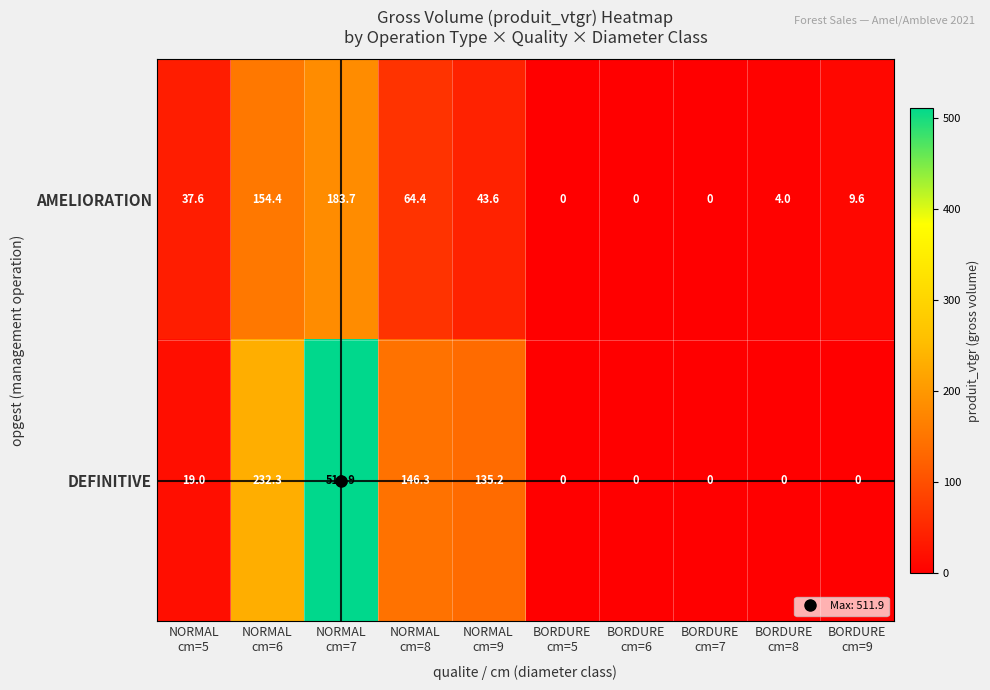

Rank the series by their maximum value, from lowest to highest.

AMELIORATION, DEFINITIVE